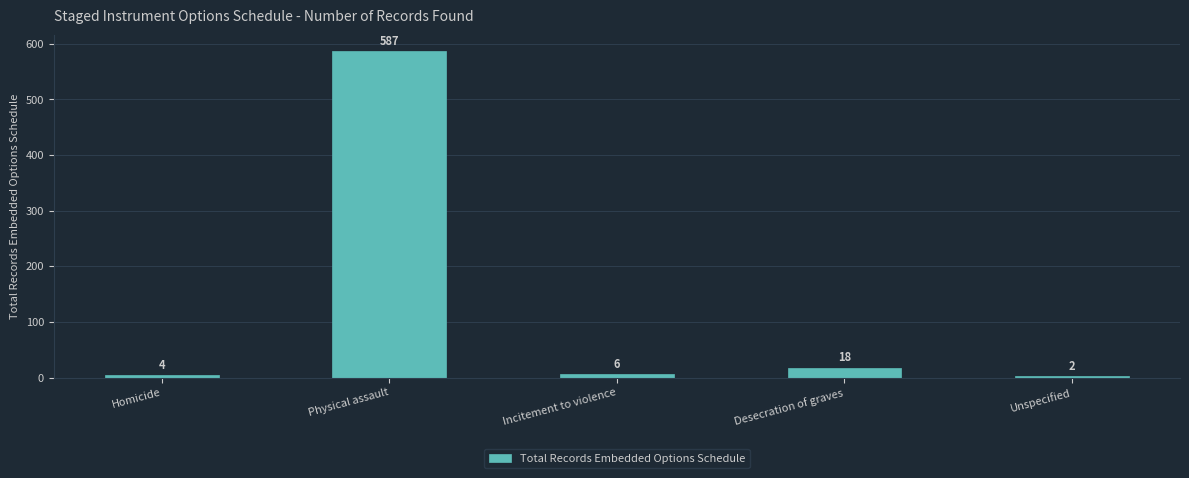

What position from the right is Unspecified?

1